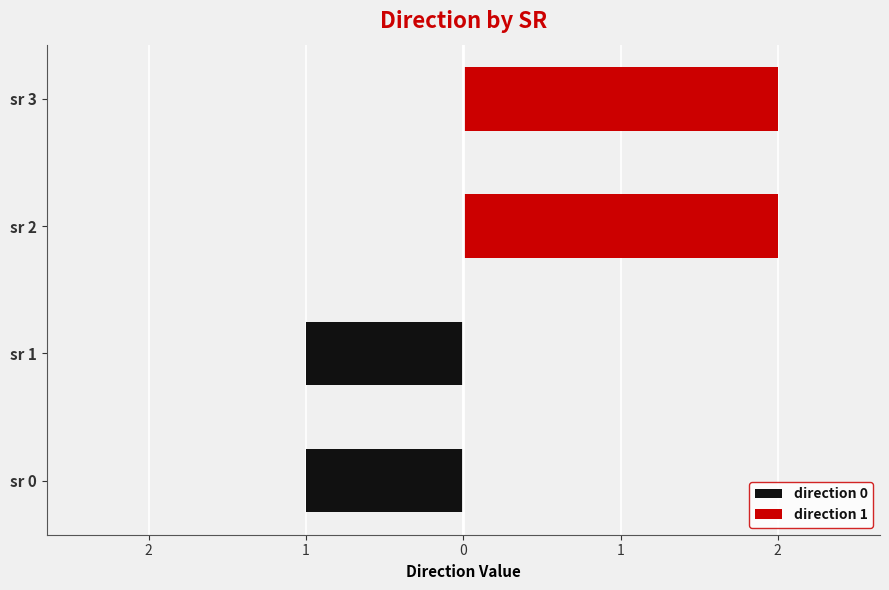

List the series in order of their peak value, highest first.

direction 1, direction 0